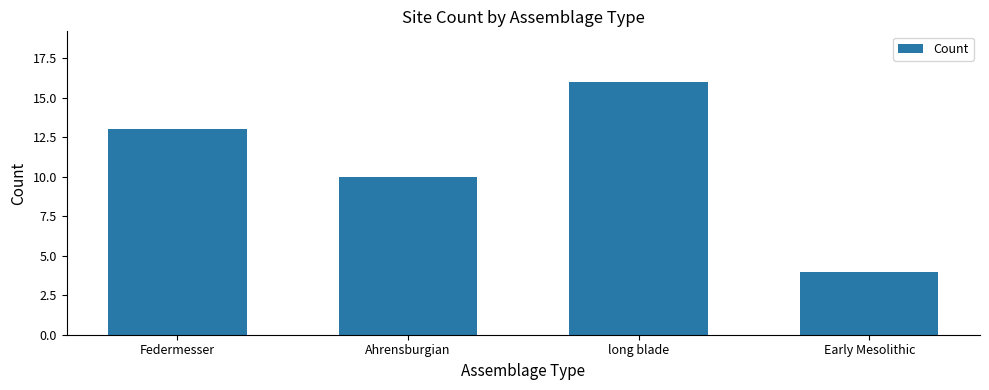

Read the value at Federmesser.

13